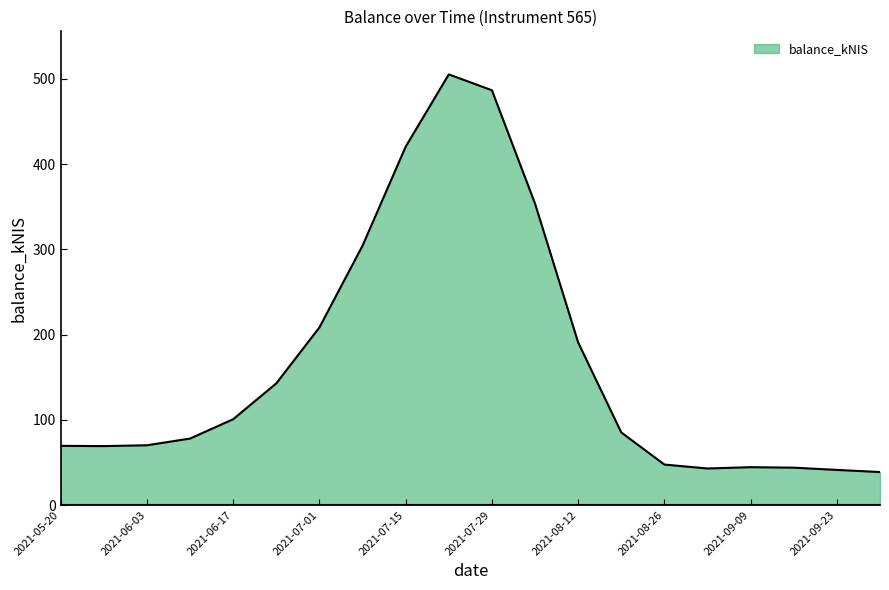

What is the minimum value shown in the chart?

38.7